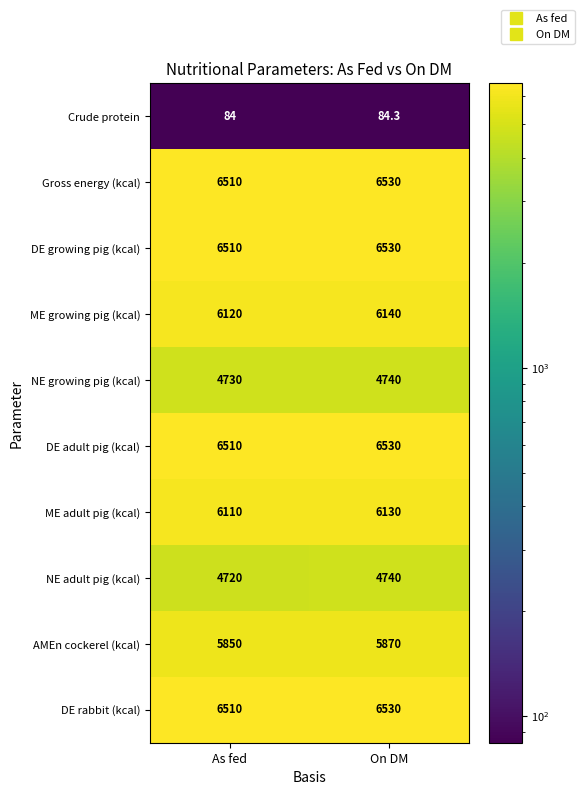

Where is DE adult pig (kcal) nearest to the value 6520?

As fed